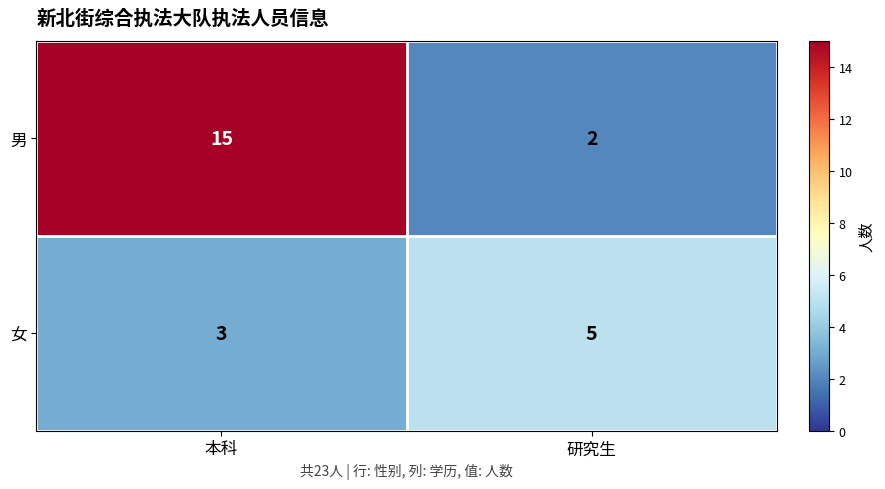

Count the number of categories in the chart.

2